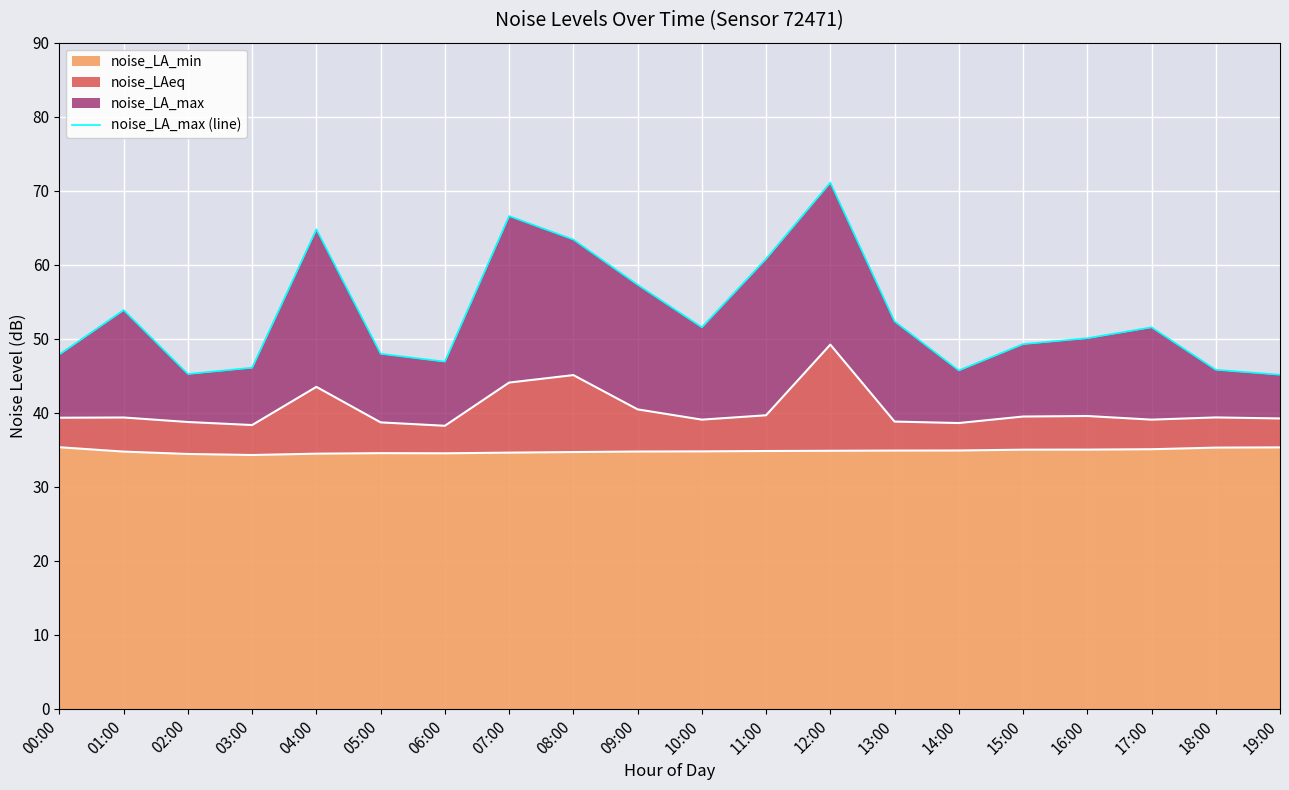

List the labels in order of value, largest first.

12:00, 07:00, 04:00, 08:00, 11:00, 09:00, 01:00, 13:00, 10:00, 17:00, 16:00, 15:00, 05:00, 00:00, 06:00, 03:00, 18:00, 14:00, 02:00, 19:00